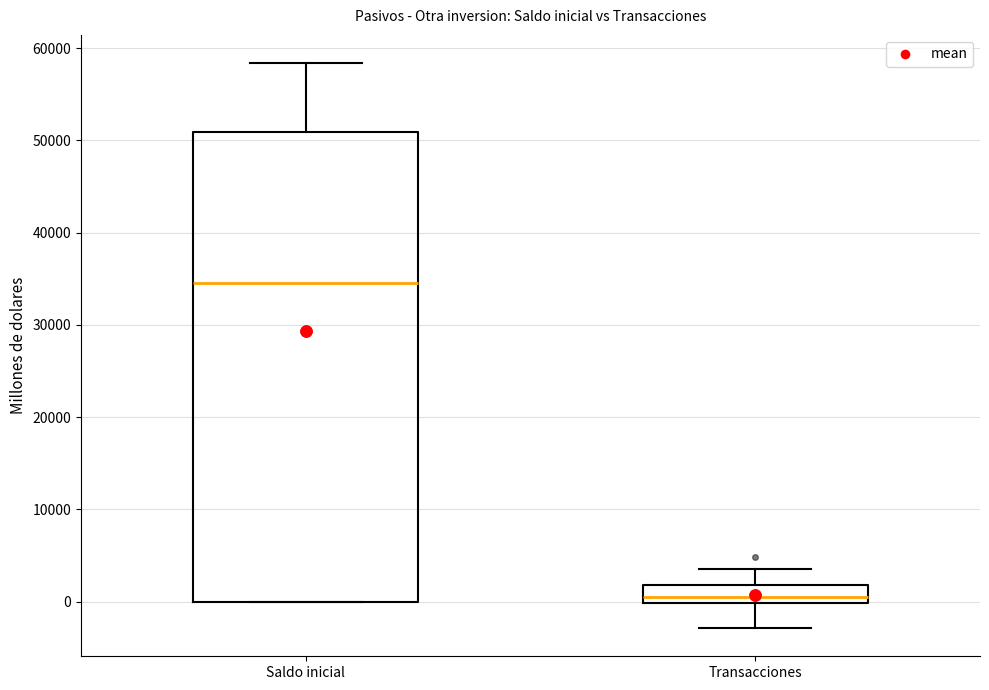

Reading left to right, transcribe this box plot: for each box, give where its median line is, the range the box spans, and where its two whiskers end, as read against the y-axis. The values are not printed on the chart, so give them approximately, as read against the axis.

Saldo inicial: median 35000, box 0 to 51000, whiskers 0 to 58000
Transacciones: median 0 (just above the box's lower edge), box 0 to 2000, whiskers -3000 to 4000